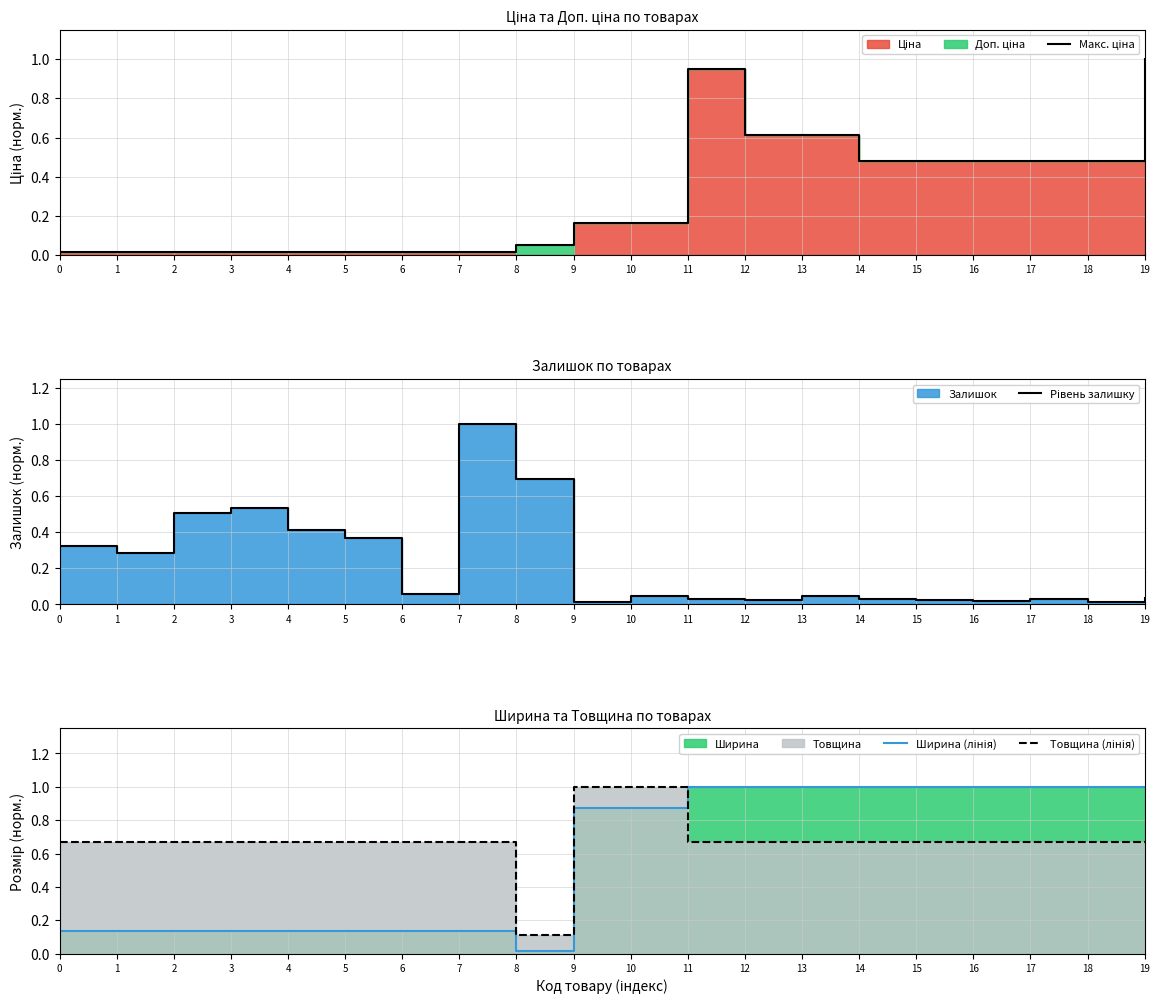

Reading right to left, list all the values displayed in this chart.

Макс. ціна: 19=1.0	18=0.5	17=0.5	16=0.5	15=0.5	14=0.5	13=0.6	12=0.6	11=1.0	10=0.2	9=0.2	8=0.1	7=0.0	6=0.0	5=0.0	4=0.0	3=0.0	2=0.0	1=0.0	0=0.0
Рівень залишку: 19=0.0	18=0.0	17=0.0	16=0.0	15=0.0	14=0.0	13=0.0	12=0.0	11=0.0	10=0.0	9=0.0	8=0.7	7=1.0	6=0.1	5=0.4	4=0.4	3=0.5	2=0.5	1=0.3	0=0.3
Ширина (лінія): 19=1.0	18=1.0	17=1.0	16=1.0	15=1.0	14=1.0	13=1.0	12=1.0	11=1.0	10=0.9	9=0.9	8=0.0	7=0.1	6=0.1	5=0.1	4=0.1	3=0.1	2=0.1	1=0.1	0=0.1
Товщина (лінія): 19=0.7	18=0.7	17=0.7	16=0.7	15=0.7	14=0.7	13=0.7	12=0.7	11=0.7	10=1.0	9=1.0	8=0.1	7=0.7	6=0.7	5=0.7	4=0.7	3=0.7	2=0.7	1=0.7	0=0.7